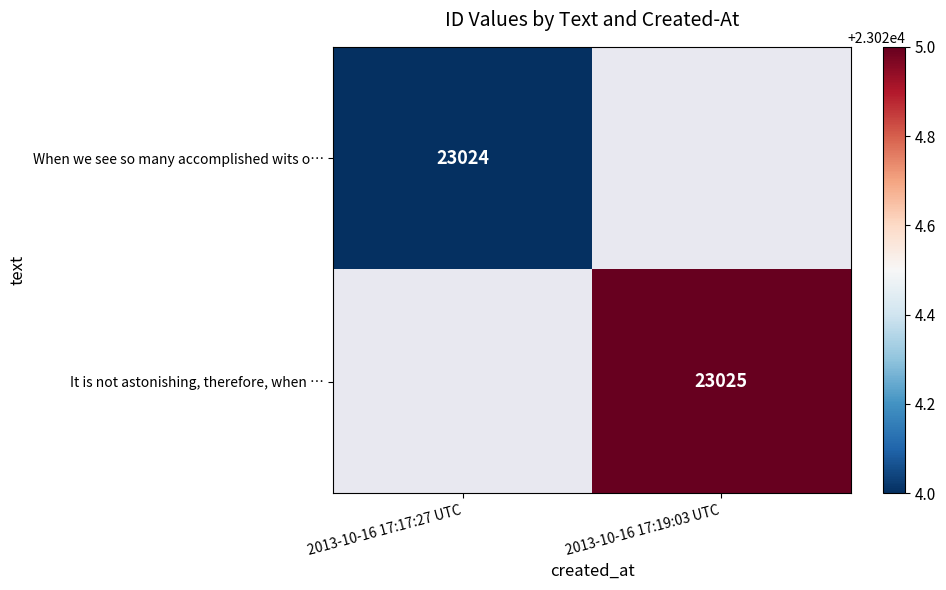

The value of When we see so many accomplished wits o… at 2013-10-16 17:17:27 UTC is 23024. True or false?

True